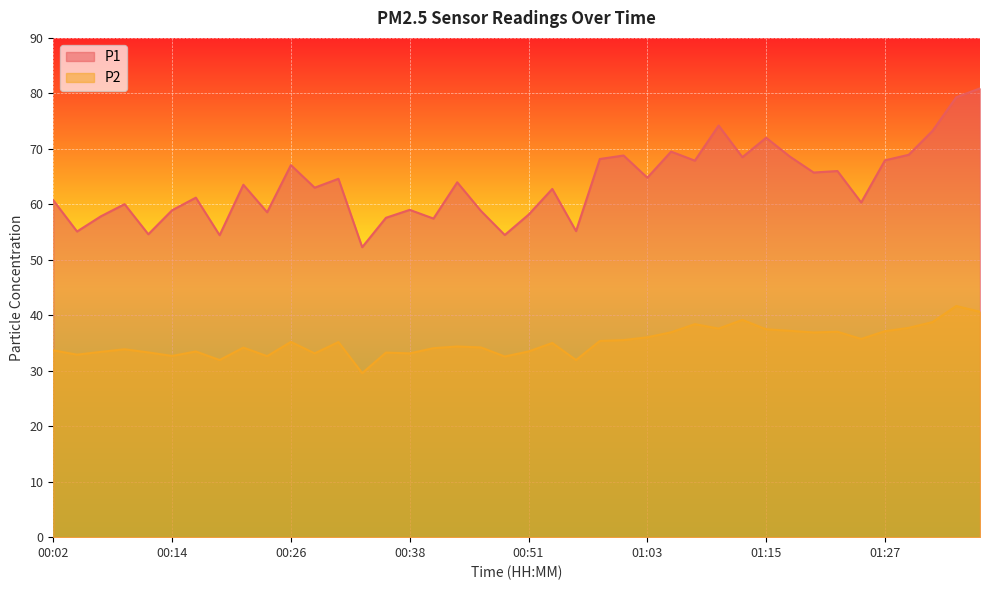

What is the total value across all series at 00:51?

91.6